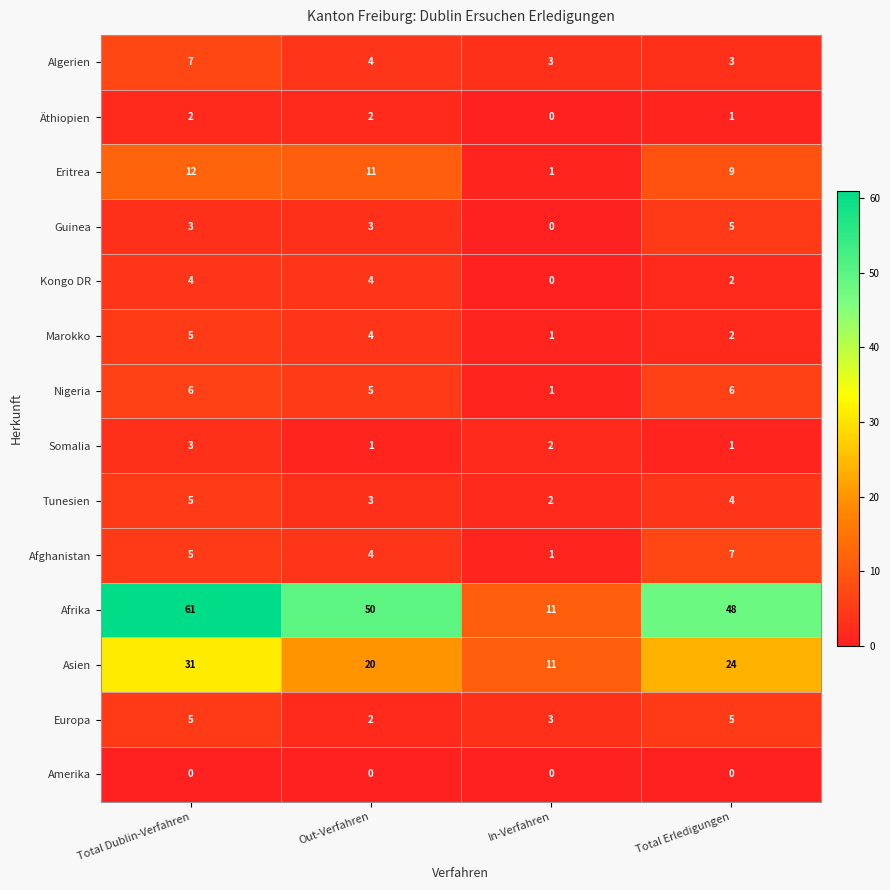

Rank the categories by Eritrea value from lowest to highest.

In-Verfahren, Total Erledigungen, Out-Verfahren, Total Dublin-Verfahren